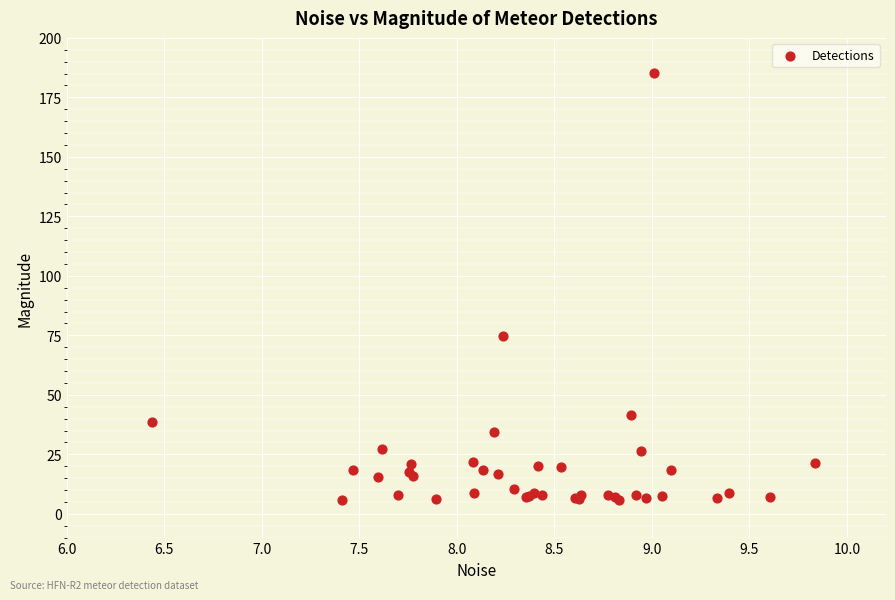

What Y value in the scatter plot is closest to 95?

74.6